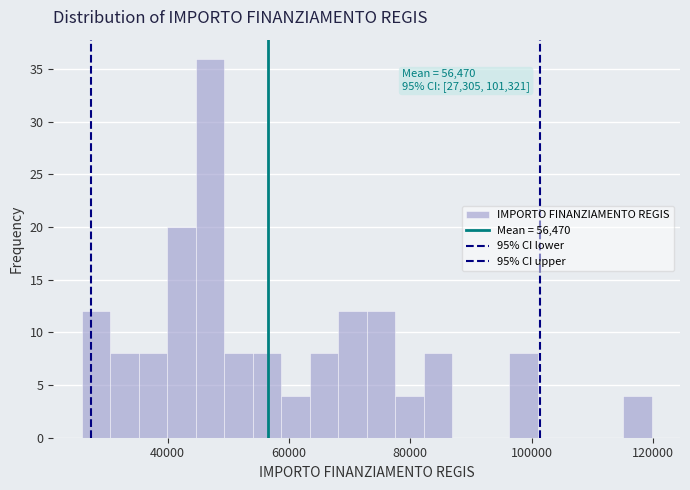

Read against the x-axis, roughly where is the centre of the tallest bar?

46000